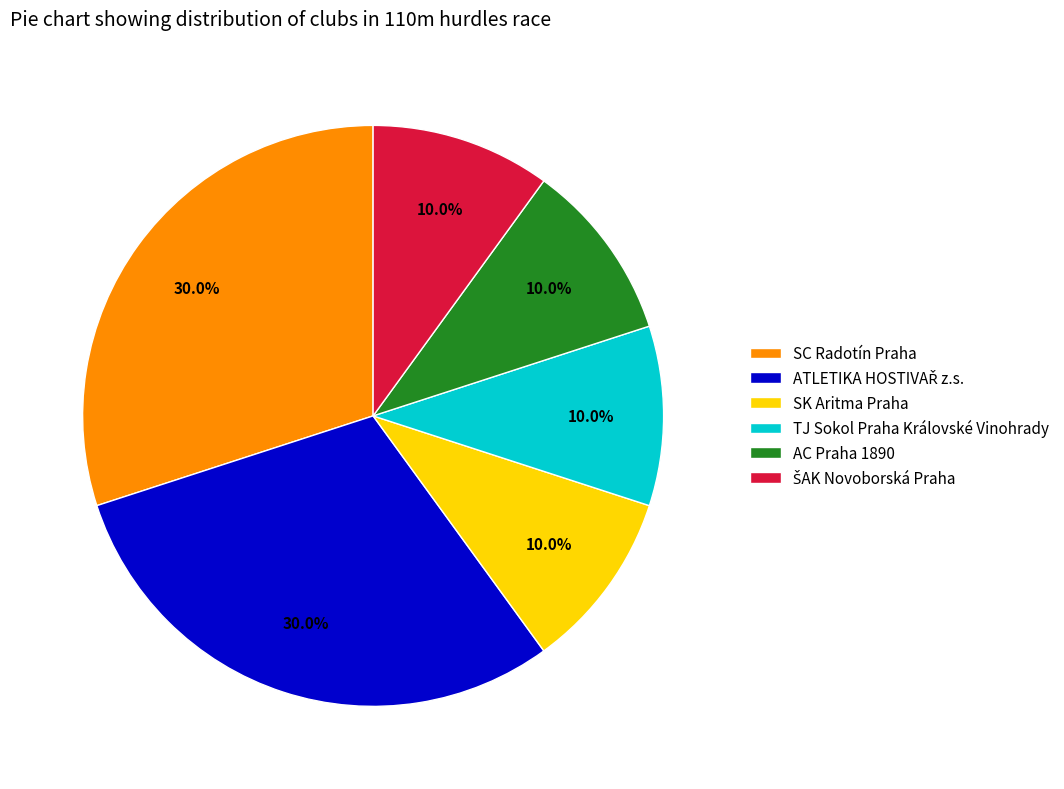

Does TJ Sokol Praha Královské Vinohrady account for over 50% of the chart?

No